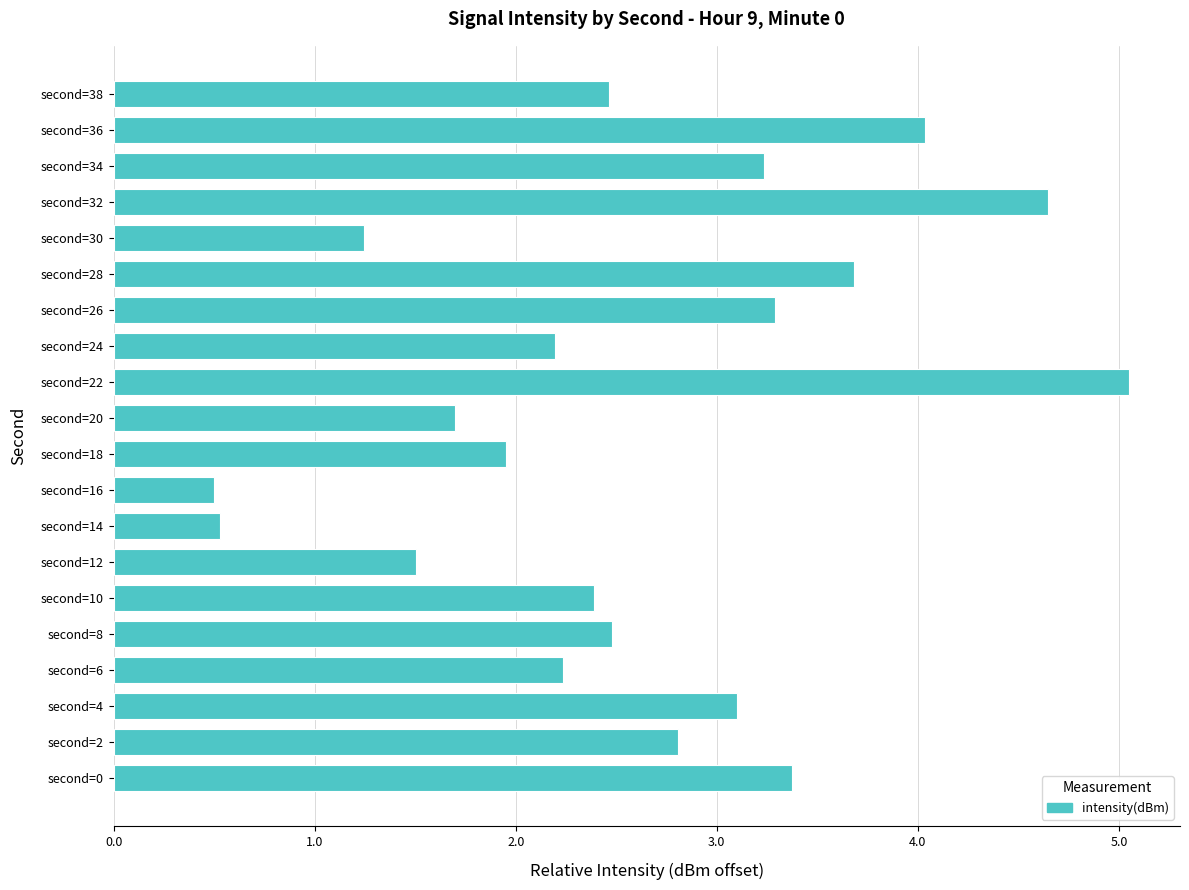

What is the difference between the values at second=32 and second=26?

1.4